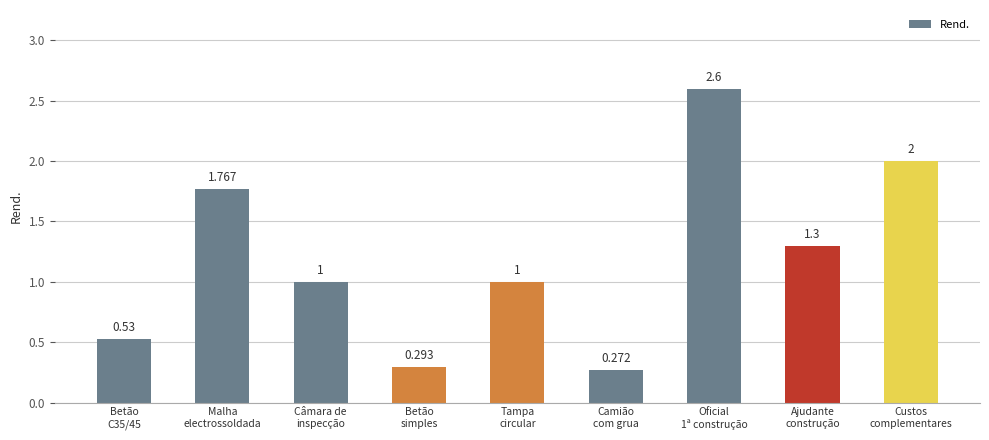

What is the label of the 6th bar from the left?

Camião
com grua